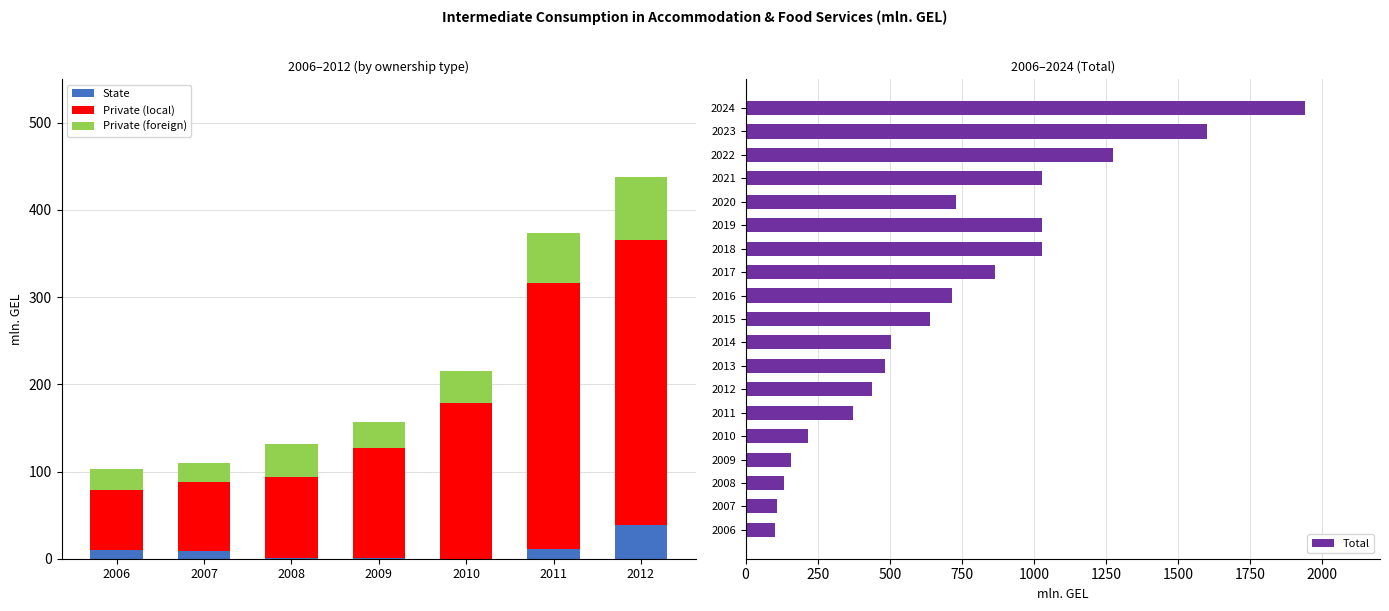

What is the sum of all Private (local) values?

1176.7